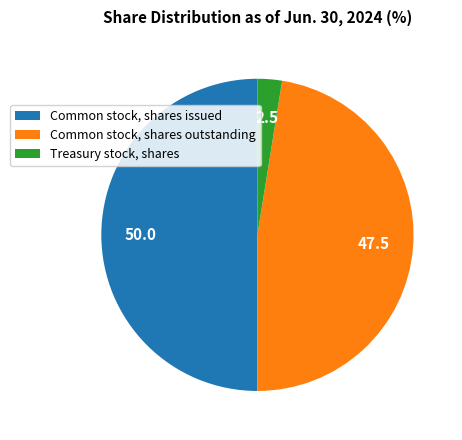

Count the number of slices in the pie.

3